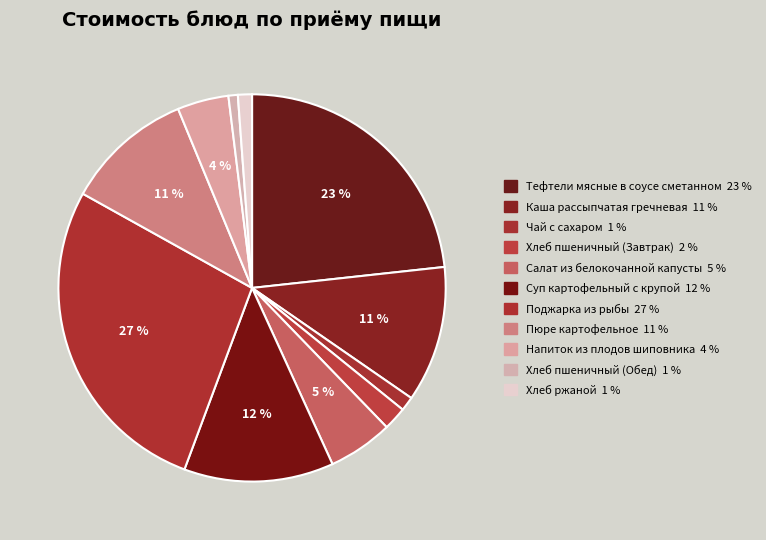

The Чай с сахаром slice represents 1% of the pie. True or false?

True